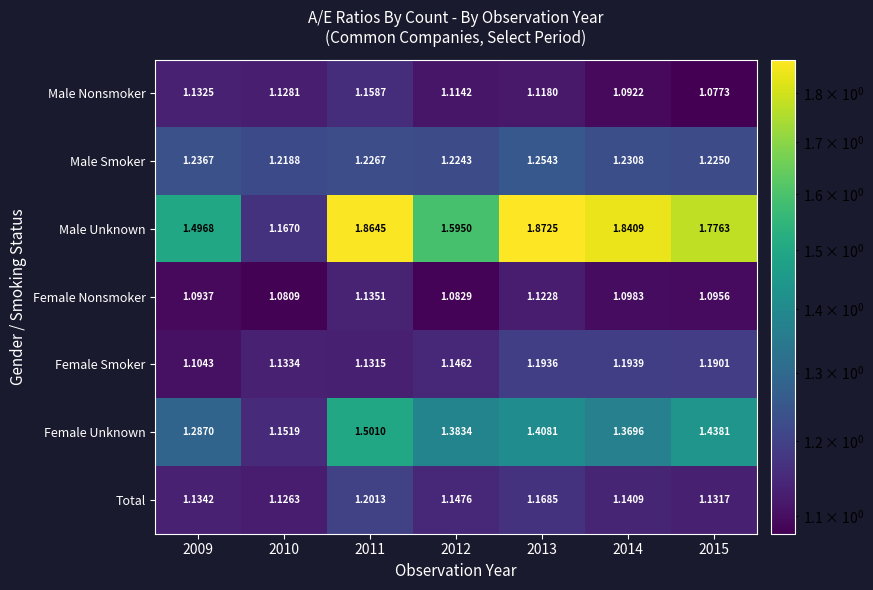

Which series changed the most between 2011 and 2012?

Male Unknown